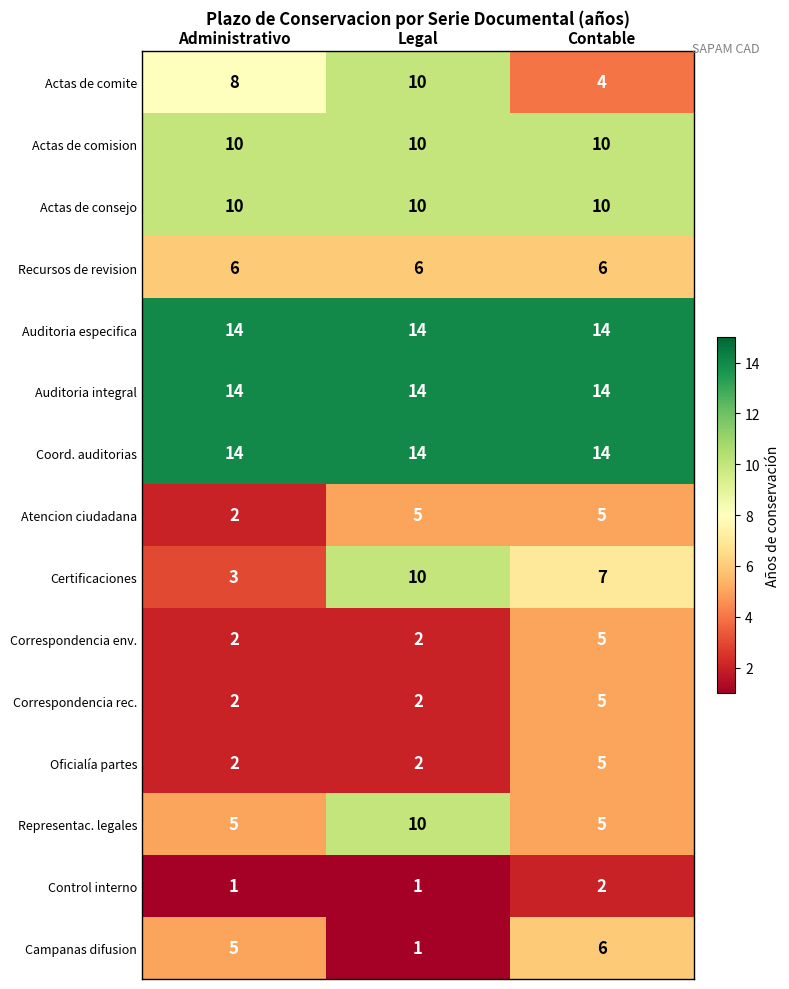

Count the number of data series in this chart.

15